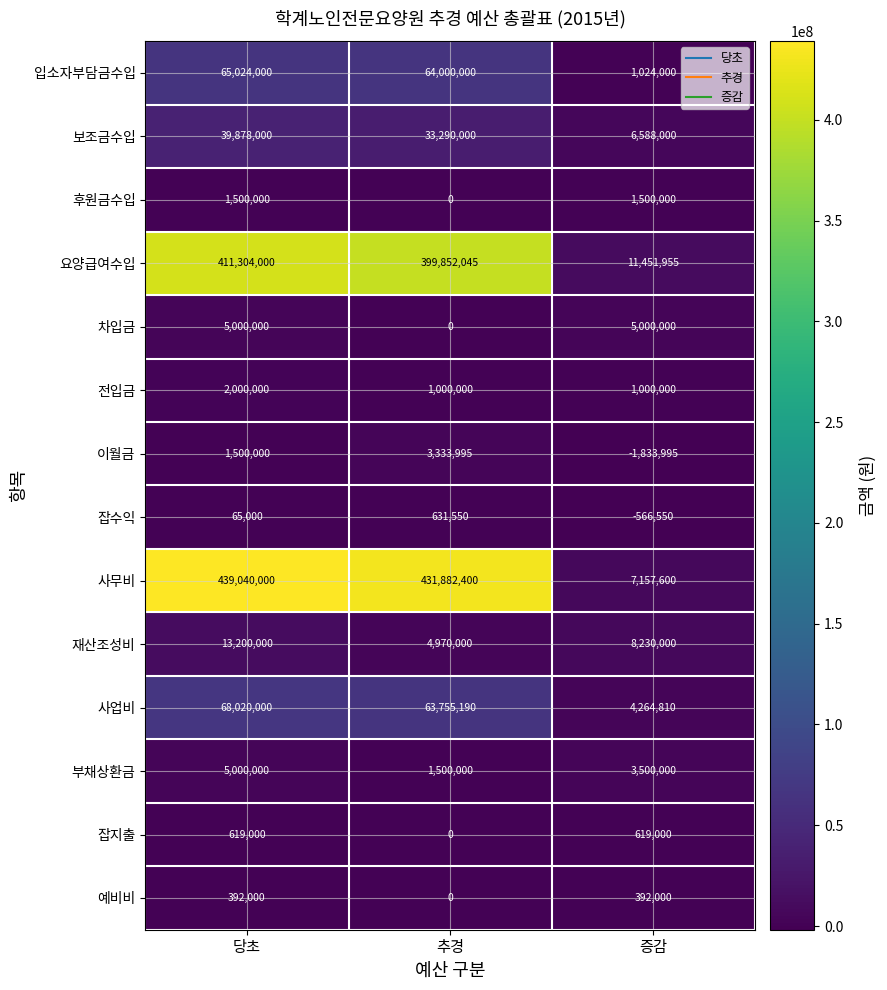

Which category has the lowest value across all series?

증감